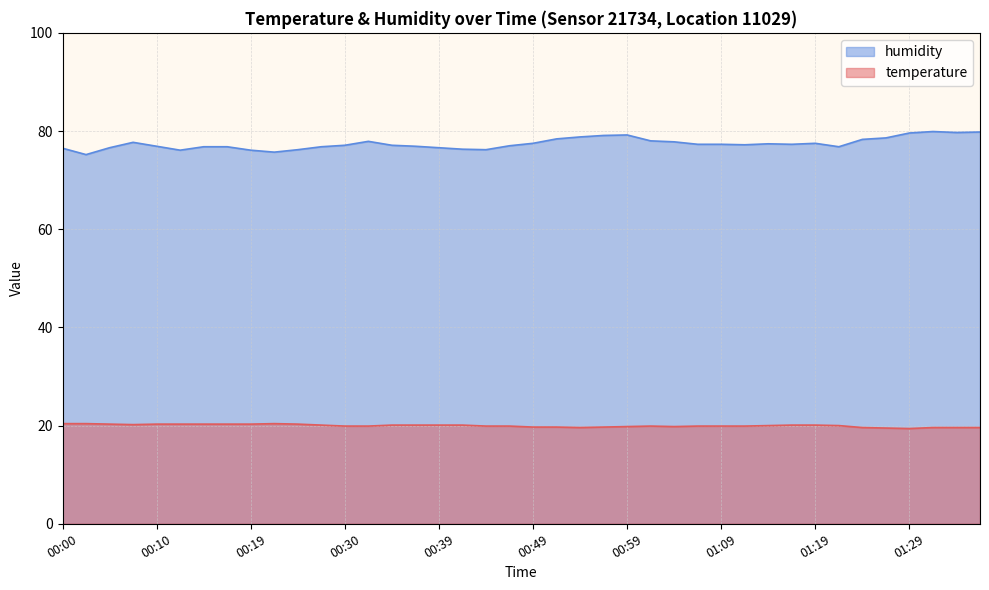

What is the label of the 29th point from the right?

00:27